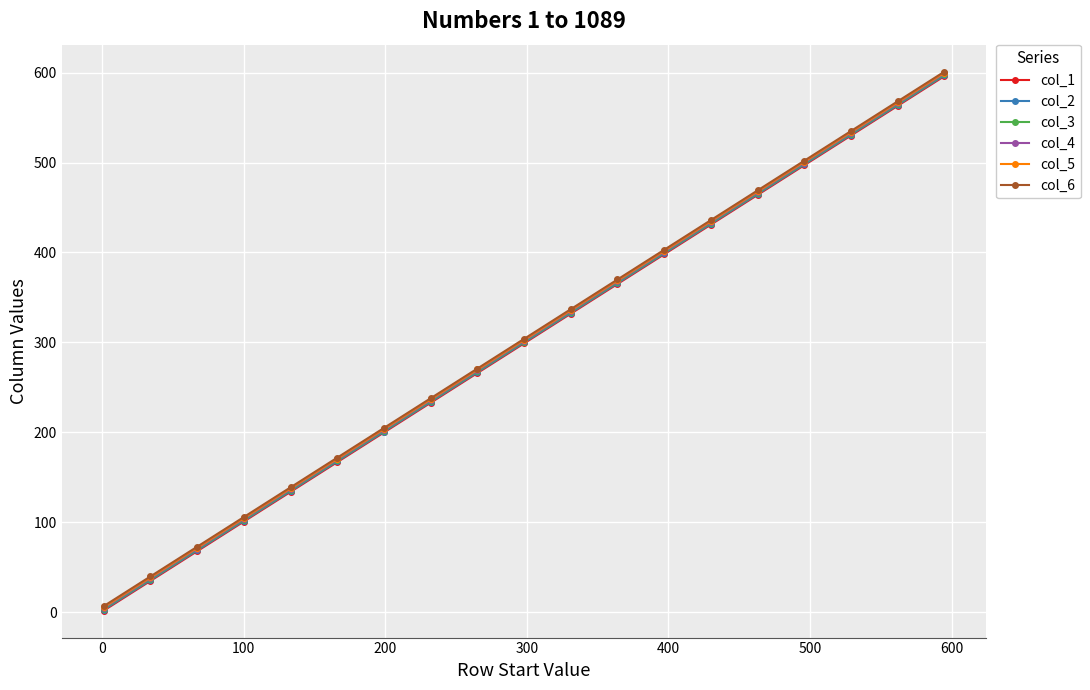

True or false: col_4 has more than 0 interior local peaks.

False